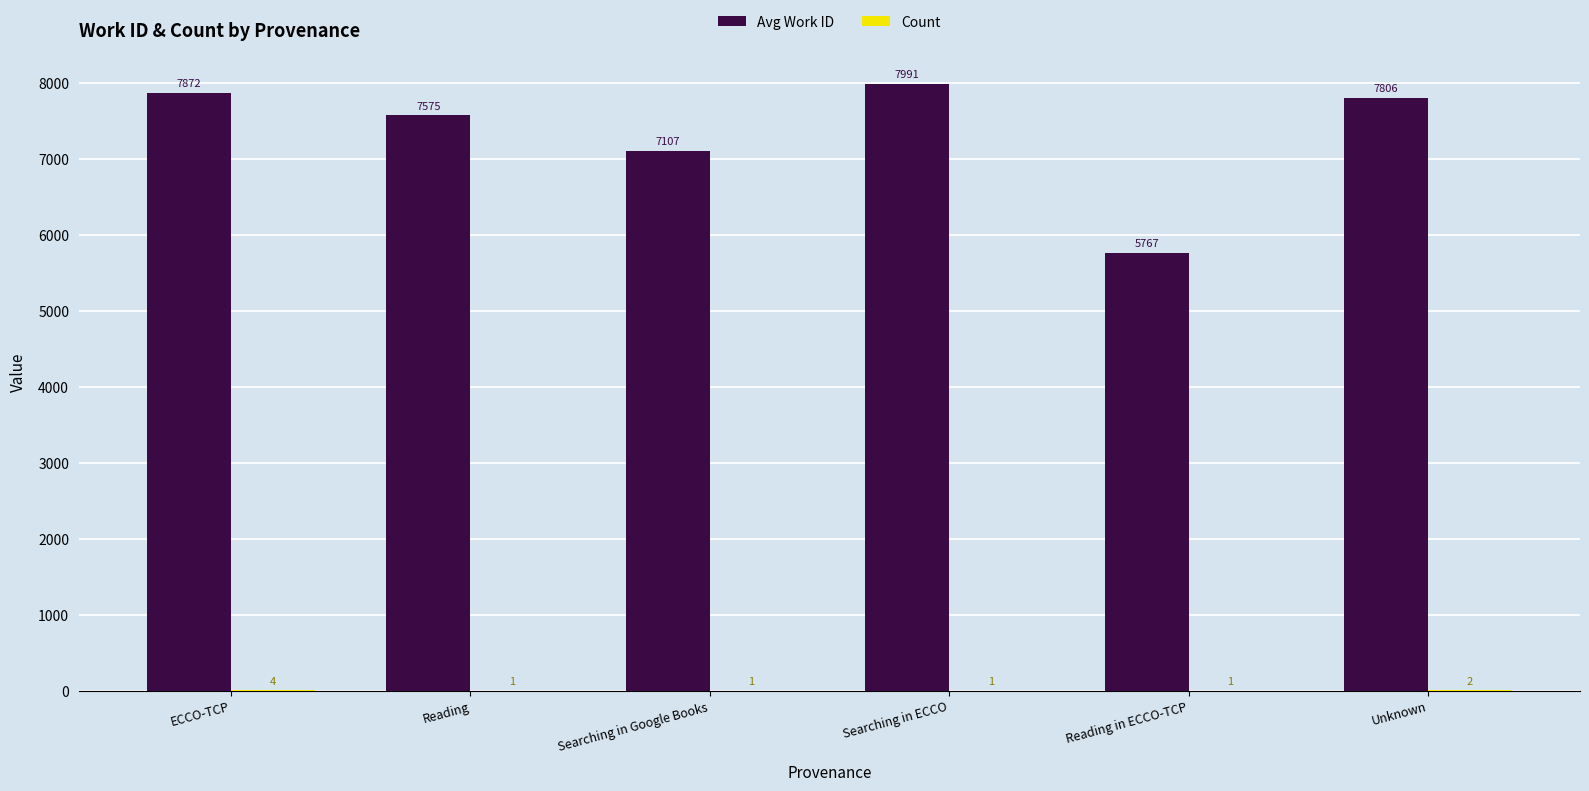

Between Searching in ECCO and Unknown, which series saw the biggest shift?

Avg Work ID